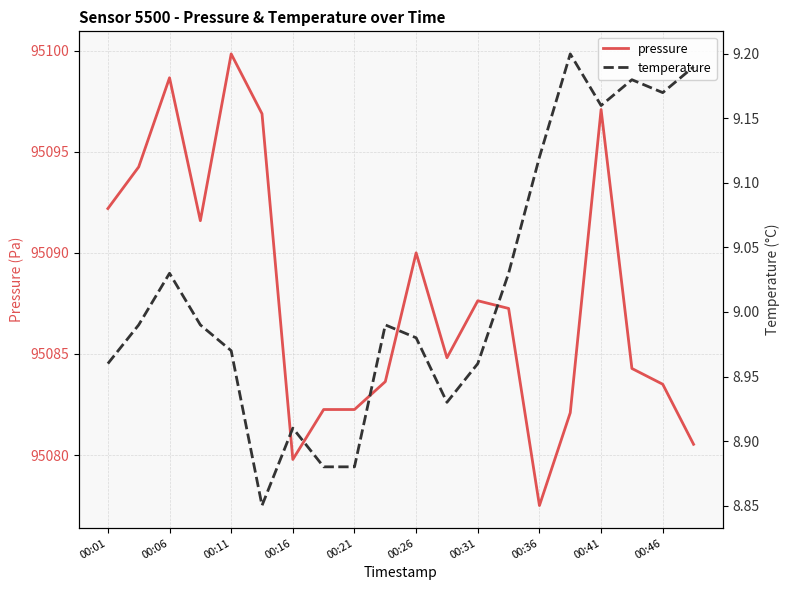

At how many categories does at least one series exceed 77625?

20